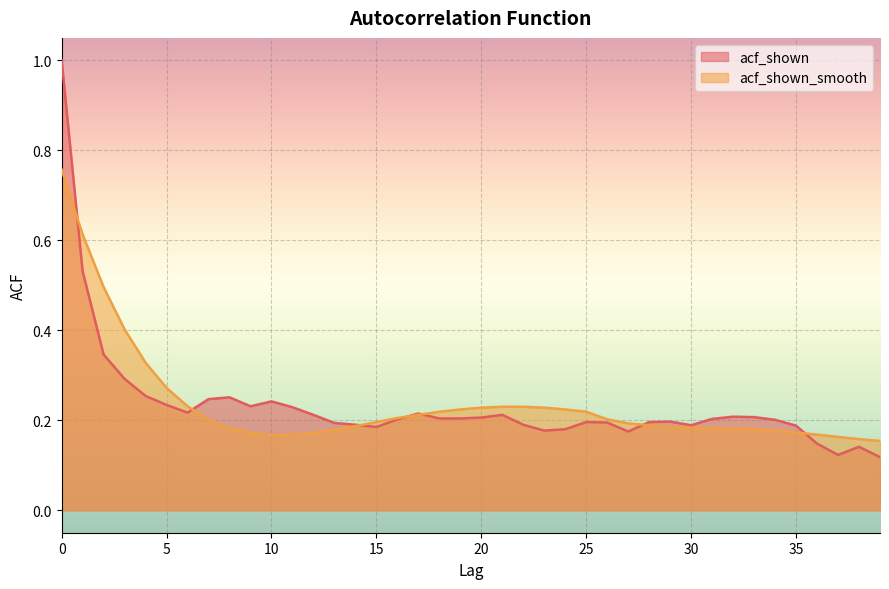

List the labels in order of acf_shown_smooth value, largest first.

0, 1, 2, 3, 4, 5, 6, 21, 22, 20, 23, 19, 24, 18, 25, 17, 16, 26, 7, 15, 27, 28, 14, 29, 30, 8, 31, 32, 33, 13, 34, 35, 9, 12, 11, 36, 10, 37, 38, 39